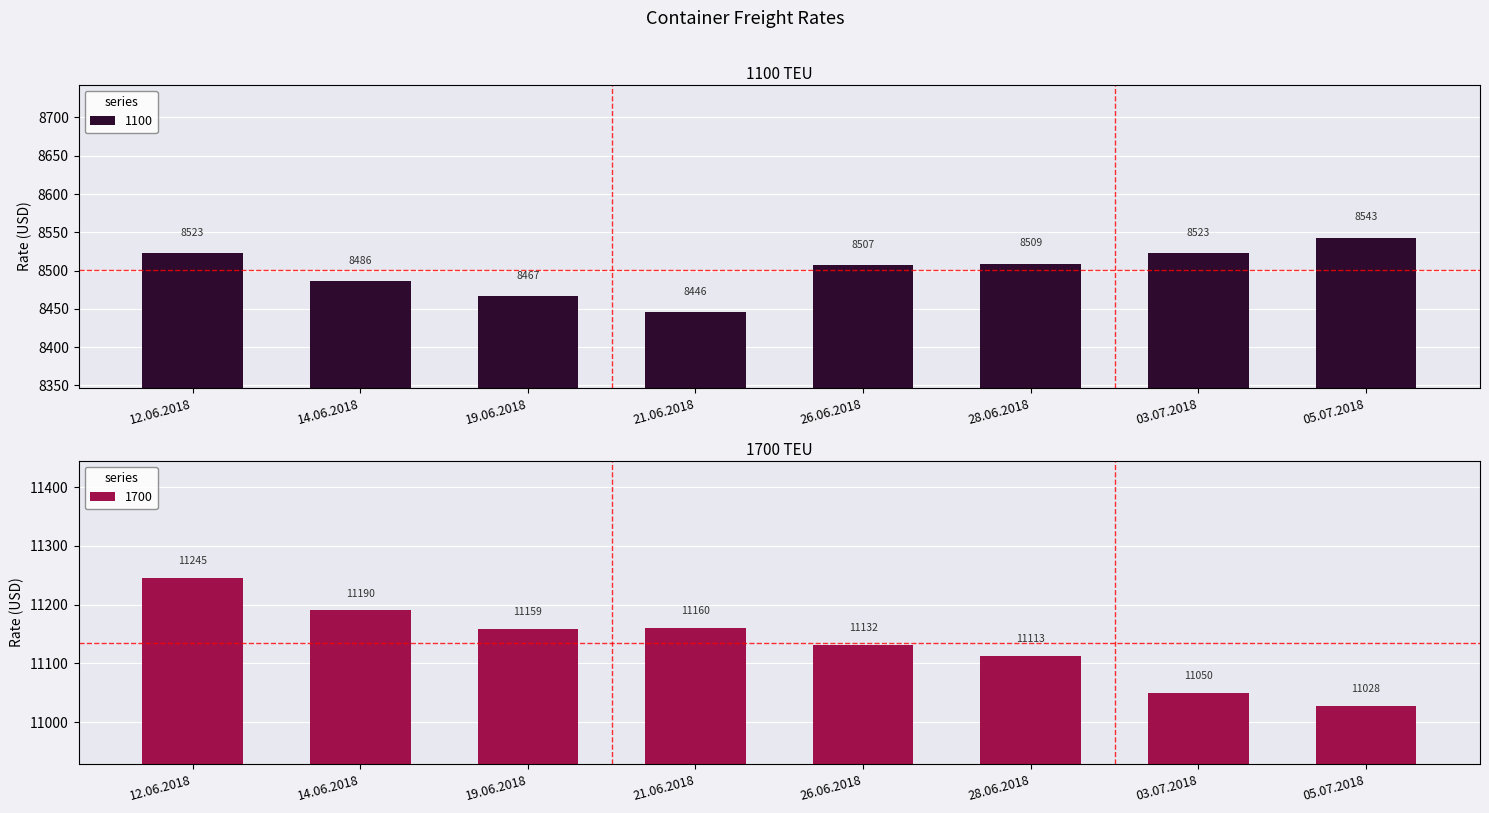

What is the value of the 1700 bar at the 2nd from the left?

11190